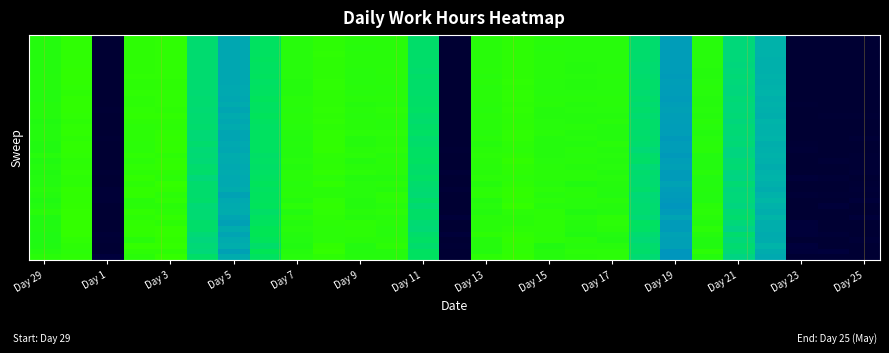

Count the number of categories in the chart.

27